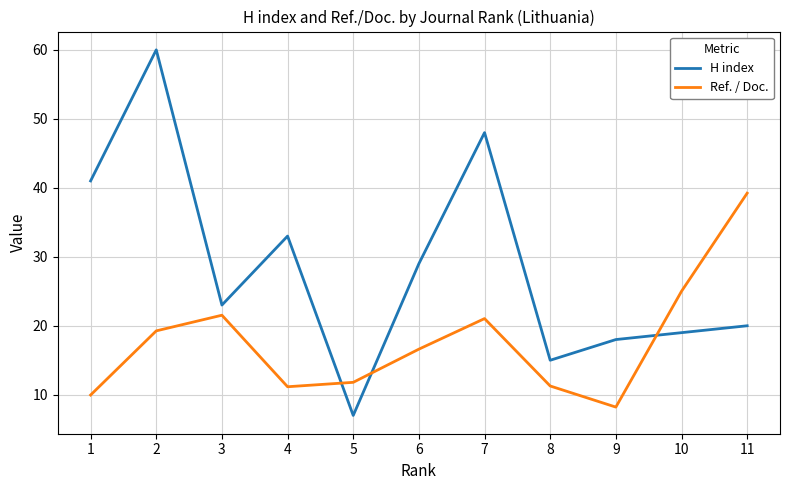

Which label corresponds to the smallest value in the chart?

5